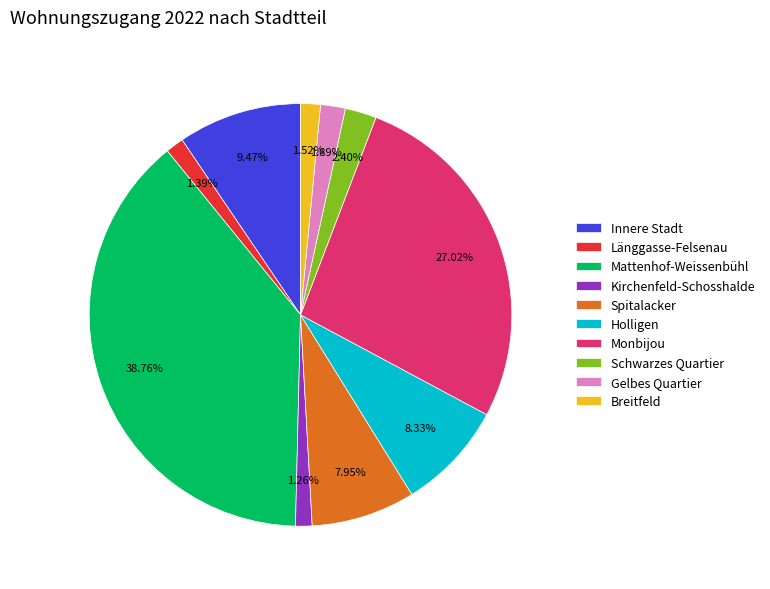

What is the largest slice in the pie chart?

Mattenhof-Weissenbühl